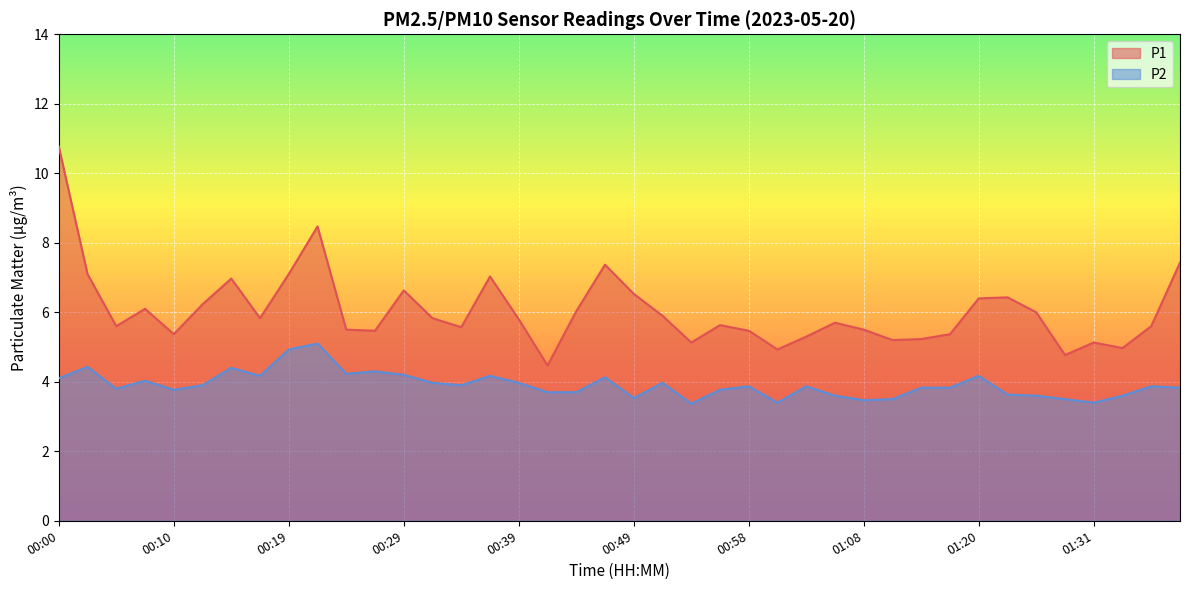

What is the difference between the highest and lowest values at 01:28?

1.3